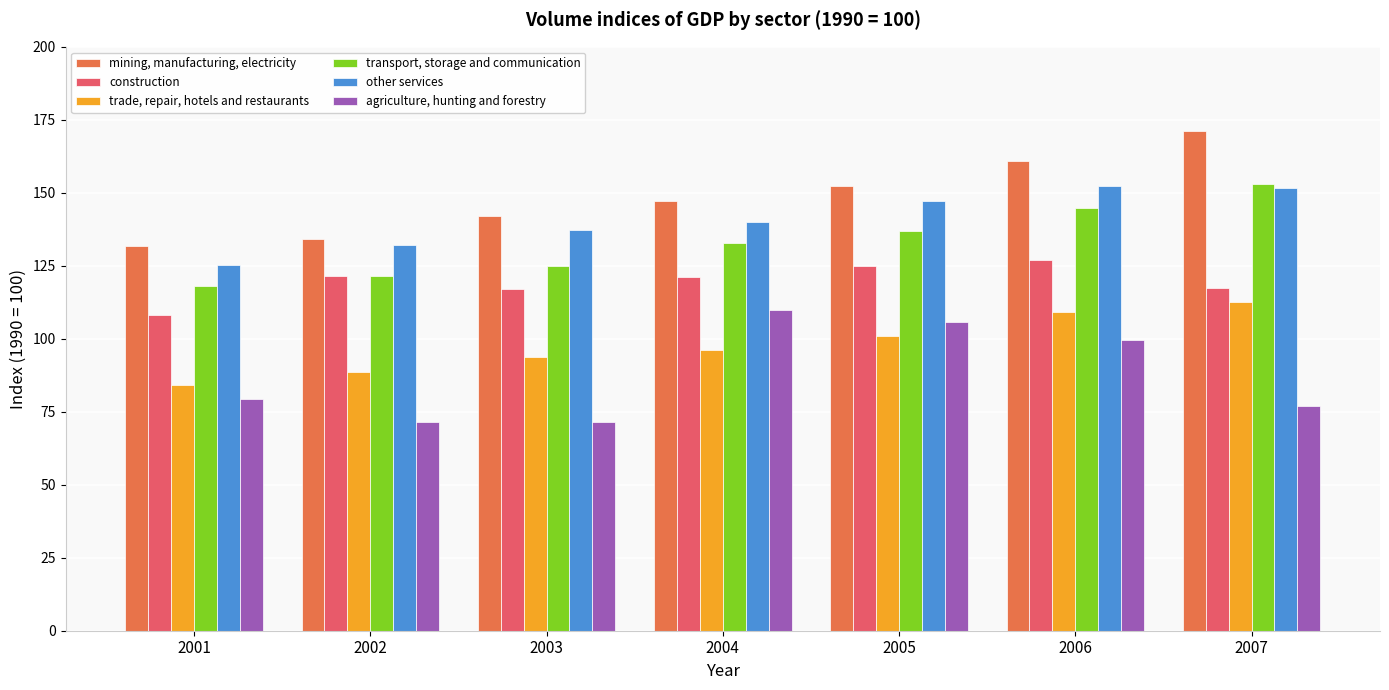

At which category is the sum across all series the highest?

2006